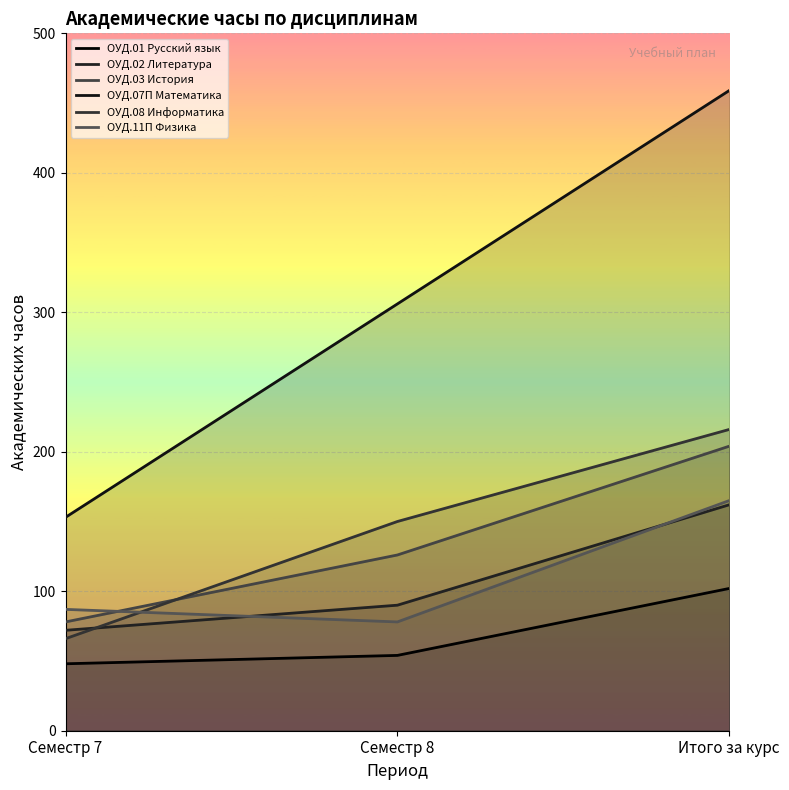

Reading left to right, extract all data points from this chart.

ОУД.01 Русский язык: Семестр 7=48	Семестр 8=54	Итого за курс=102
ОУД.02 Литература: Семестр 7=72	Семестр 8=90	Итого за курс=162
ОУД.03 История: Семестр 7=78	Семестр 8=126	Итого за курс=204
ОУД.07П Математика: Семестр 7=153	Семестр 8=306	Итого за курс=459
ОУД.08 Информатика: Семестр 7=66	Семестр 8=150	Итого за курс=216
ОУД.11П Физика: Семестр 7=87	Семестр 8=78	Итого за курс=165